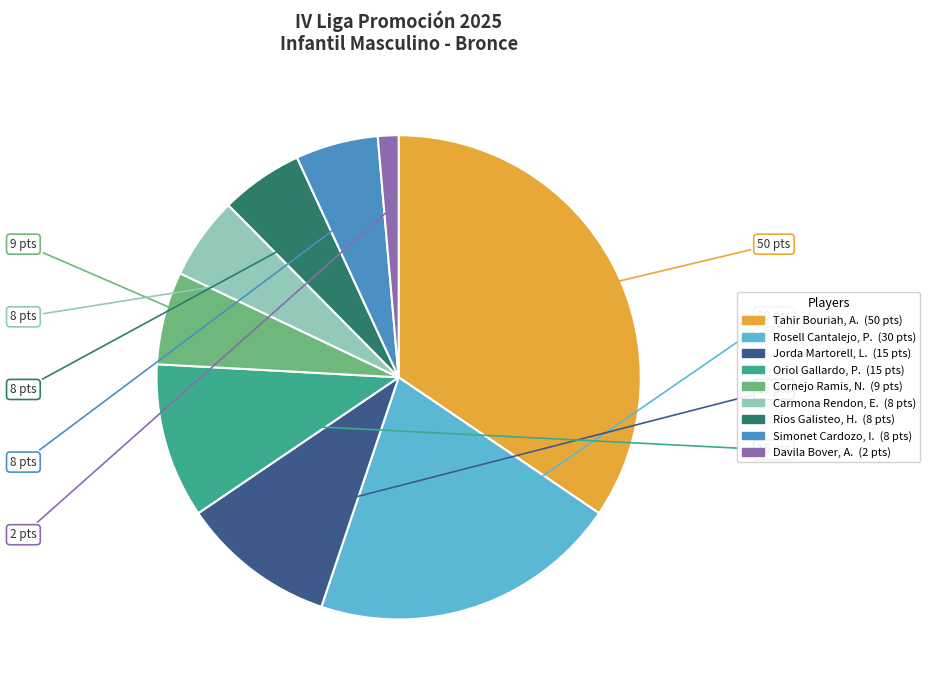

Which has a higher value, Simonet Cardozo, I. or Tahir Bouriah, A.?

Tahir Bouriah, A.